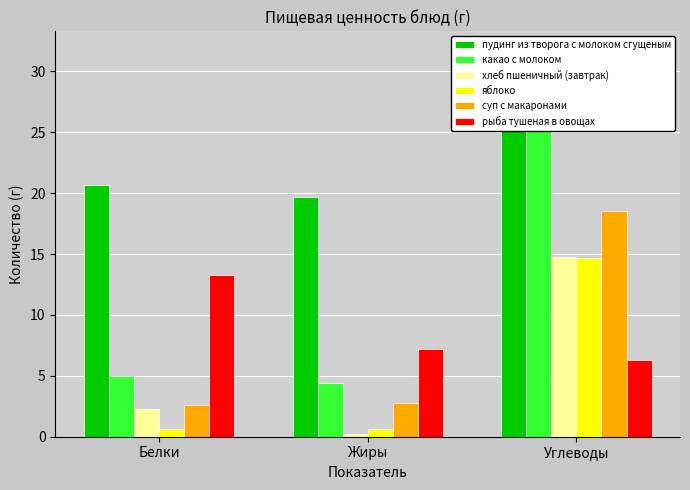

What is the approximate value of пудинг из творога с молоком сгущеным at Жиры?

19.7